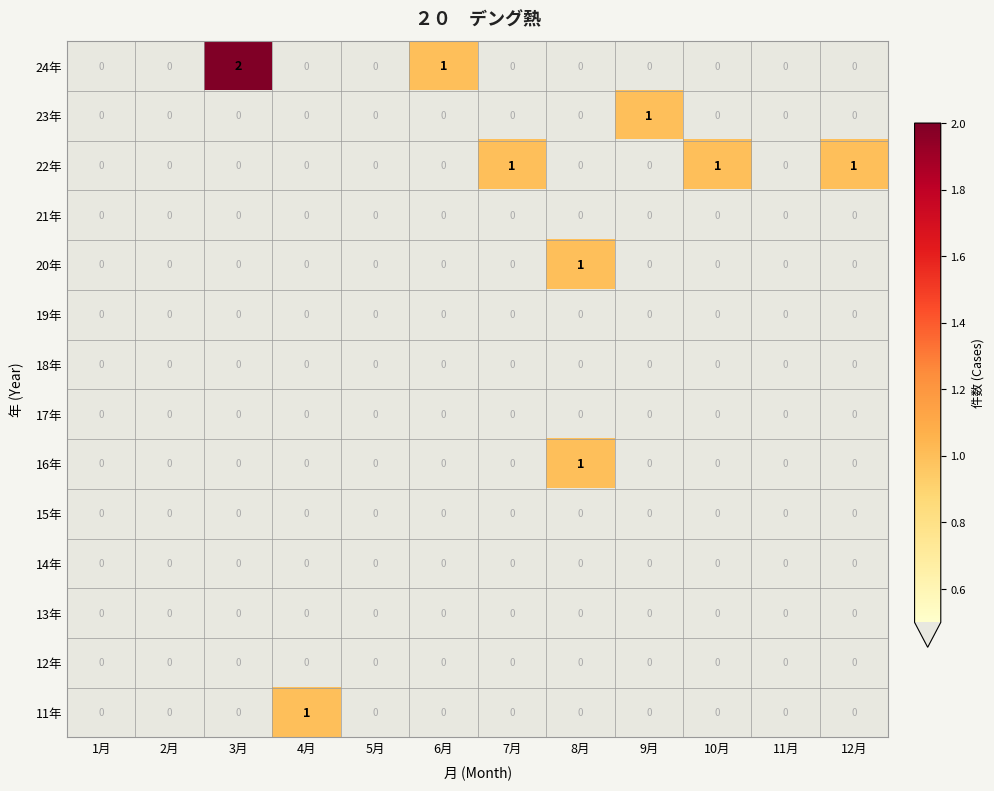

Which series has the widest spread of values?

24年